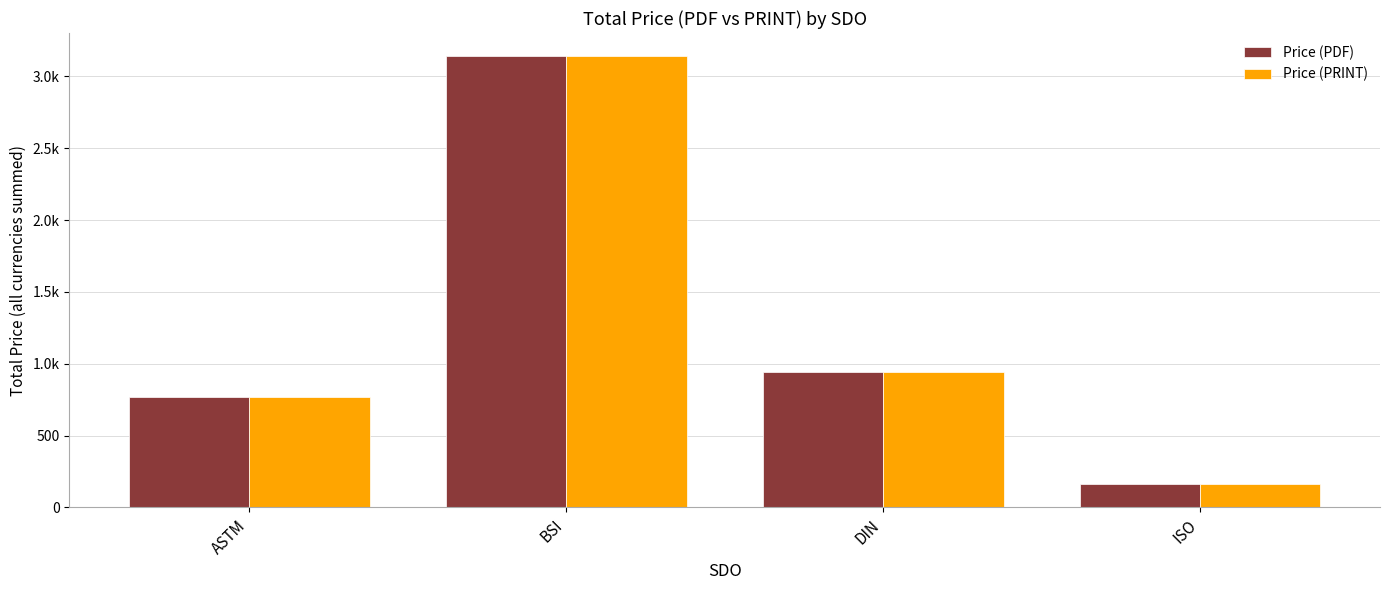

What is the label of the 1st bar from the right?

ISO